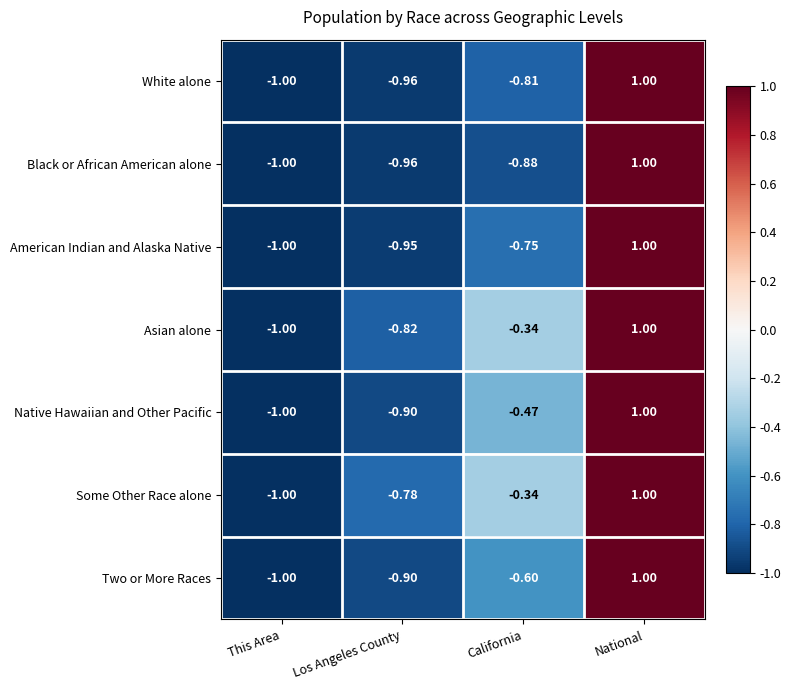

Where is Black or African American alone nearest to the value 0?

California